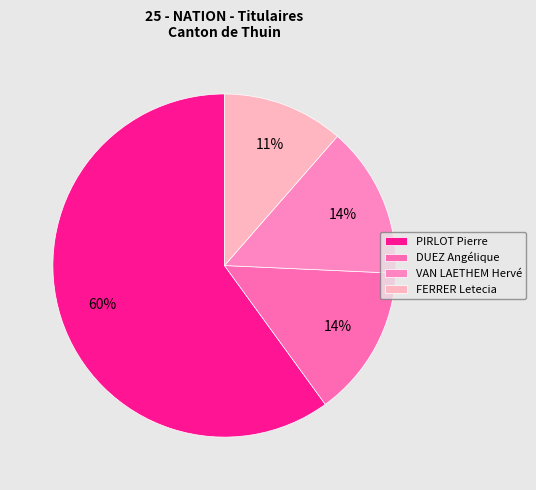

To the nearest percent, what percentage of the pie is DUEZ Angélique?

14%